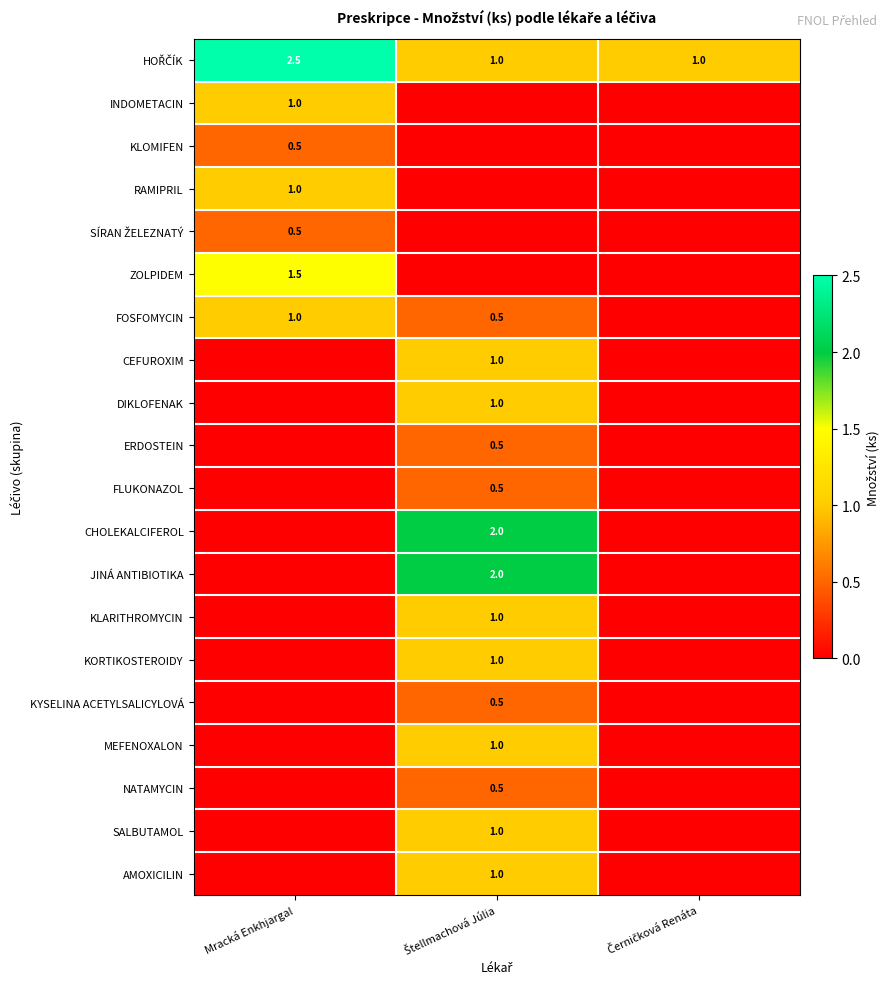

Which series has the largest total across all categories?

HOŘČÍK